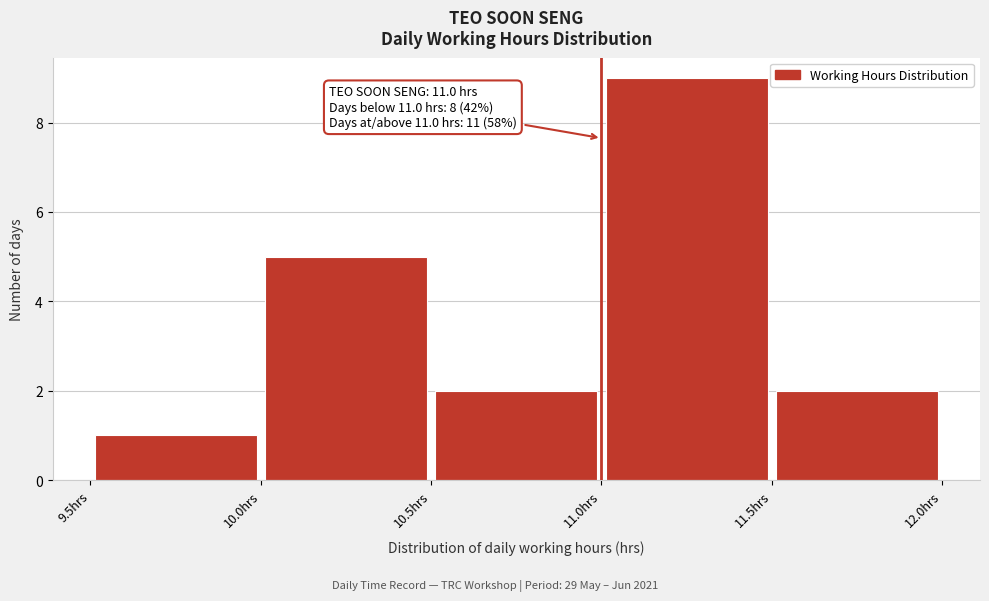

Which range on the x-axis has the tallest bar?

11.0 to 11.5